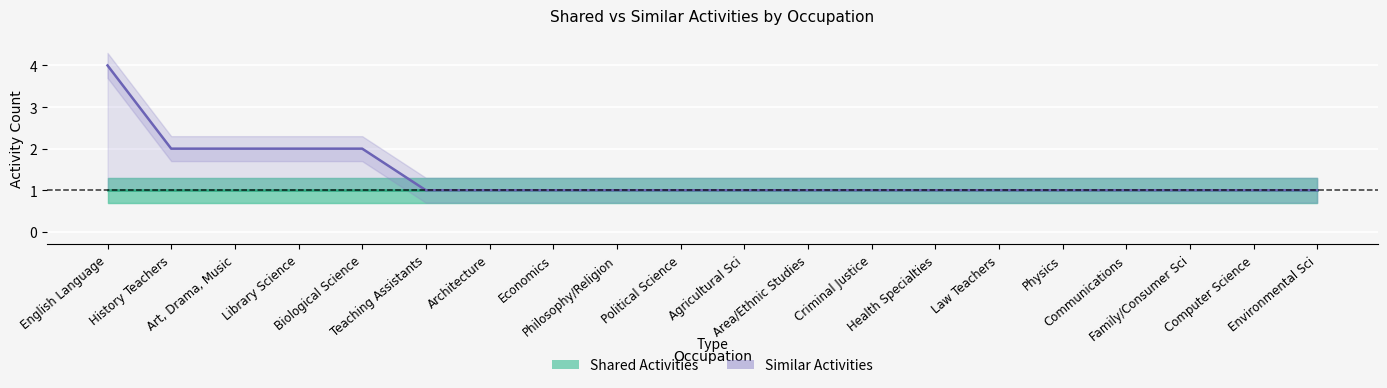

What is the difference between the maximum and minimum values?

3